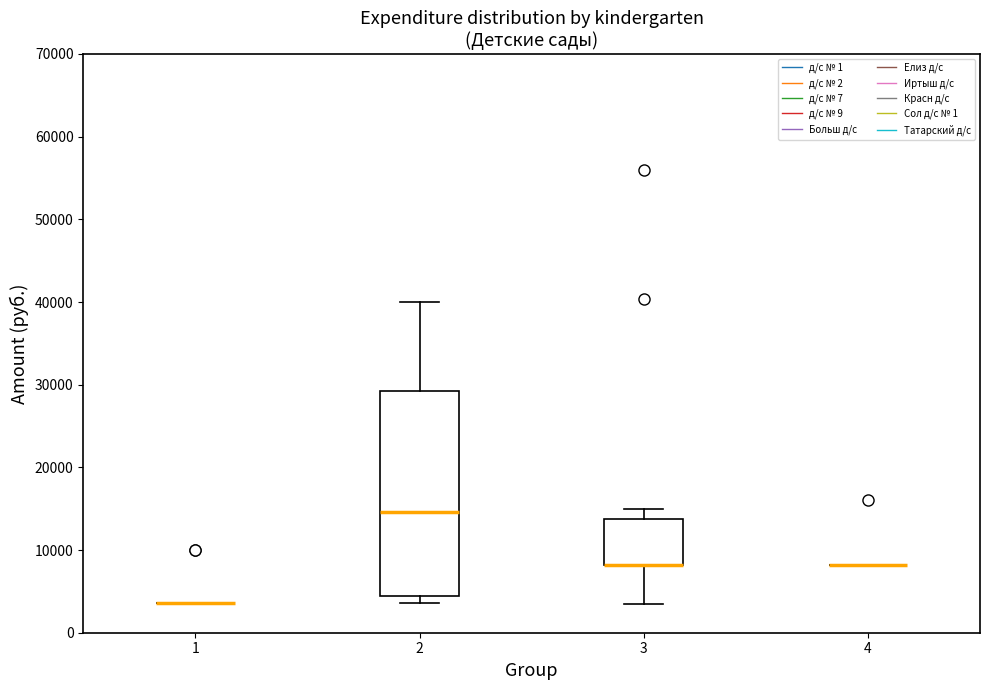

Reading left to right, transcribe this box plot: for each box, give where its median line is, the range the box spans, and where its two whiskers end, as read against the y-axis. The values are not printed on the chart, so give them approximately, as read against the axis.

1: box collapsed to a line at 4000, whiskers 4000 to 4000
2: median 15000, box 4000 to 29000, whiskers 4000 (just below the box's lower edge) to 40000
3: median 8000 (drawn on the box's lower edge), box 8000 to 14000, whiskers 4000 to 15000
4: box collapsed to a line at 8000, whiskers 8000 to 8000